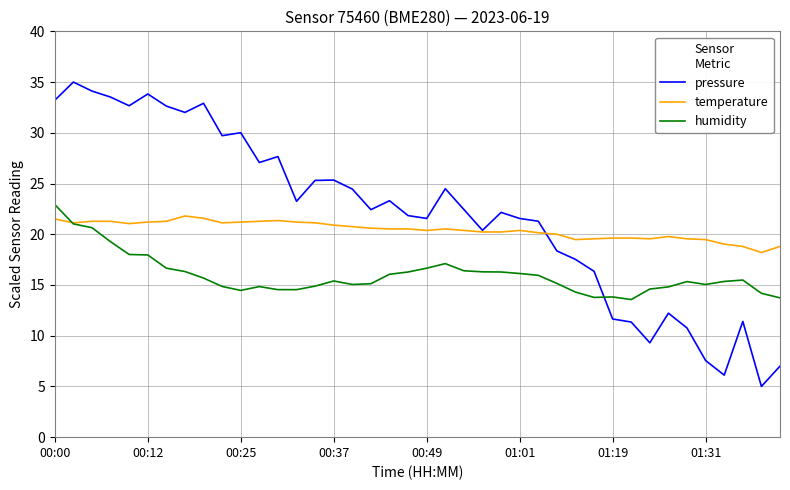

Which series has the largest range (max minus min)?

pressure